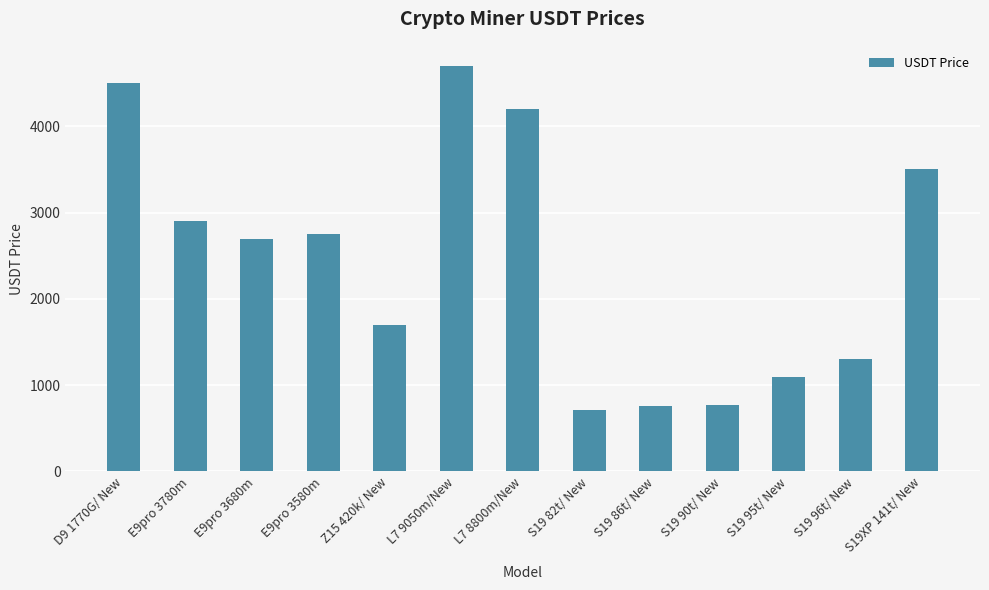

How many distinct data groups are displayed?

1